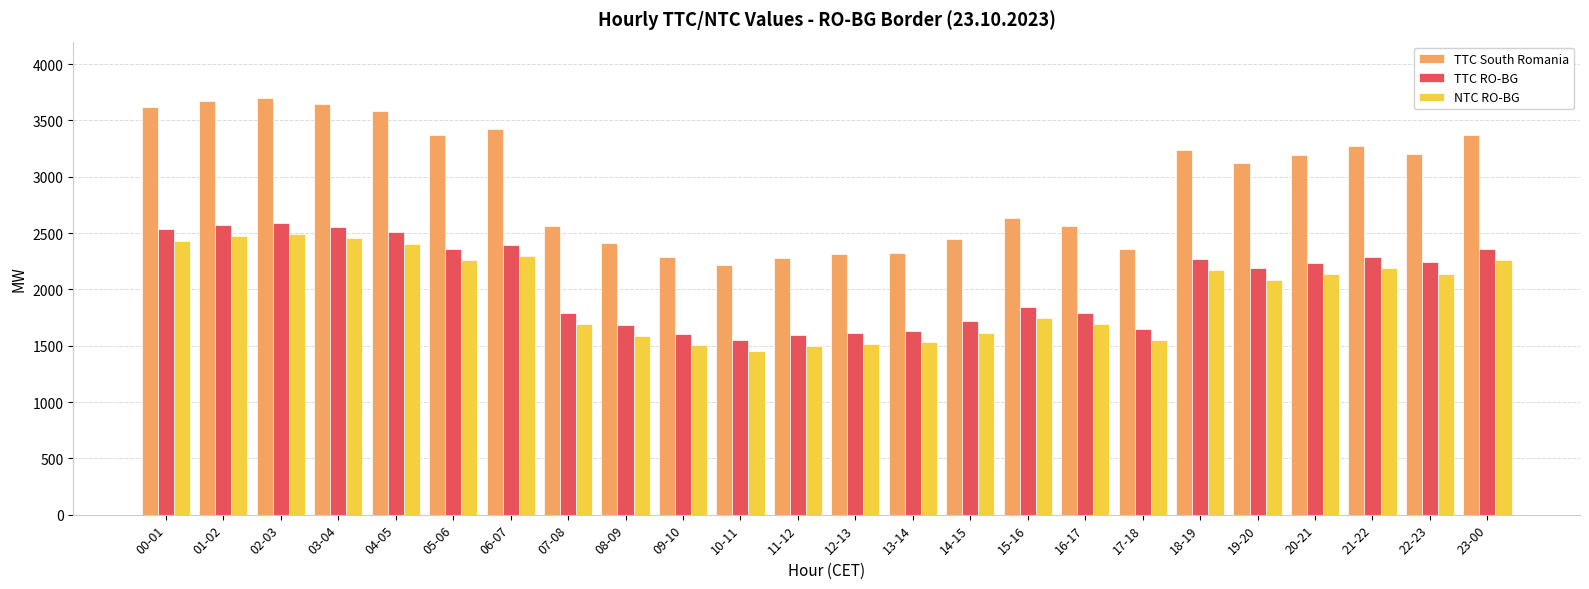

True or false: TTC South Romania has a value of 3372 at 05-06.

True